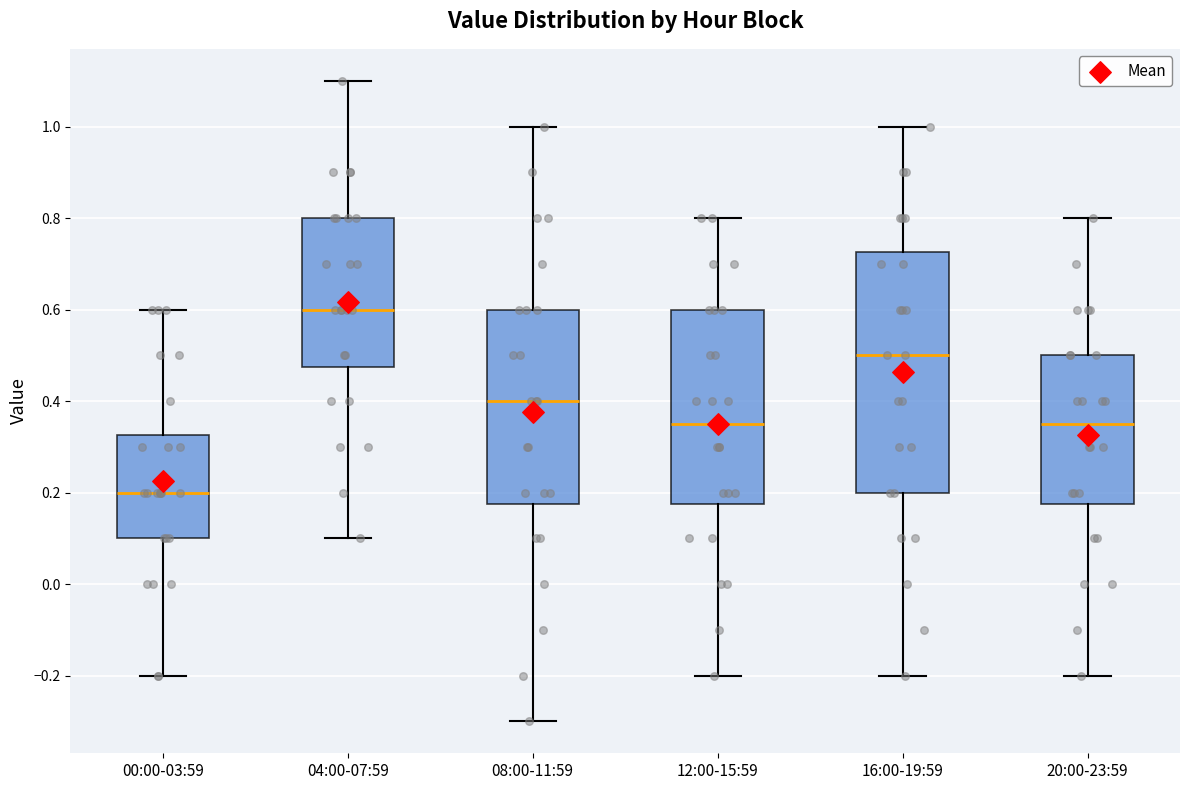

Which box's median line is the highest?

04:00-07:59